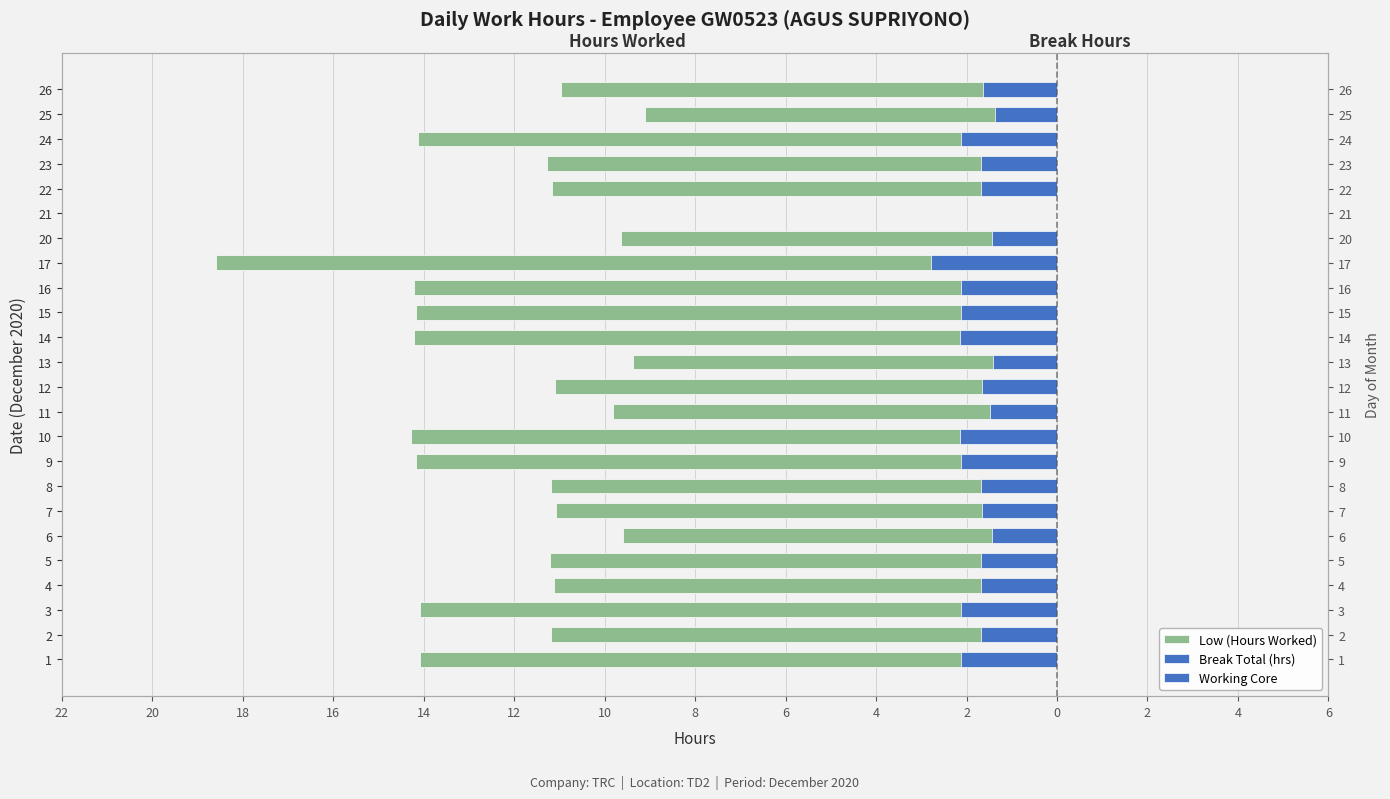

How many values in Working Core are below zero?

23